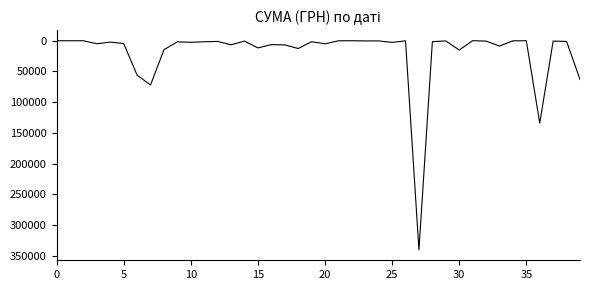

What is the greatest value displayed?

340053.3